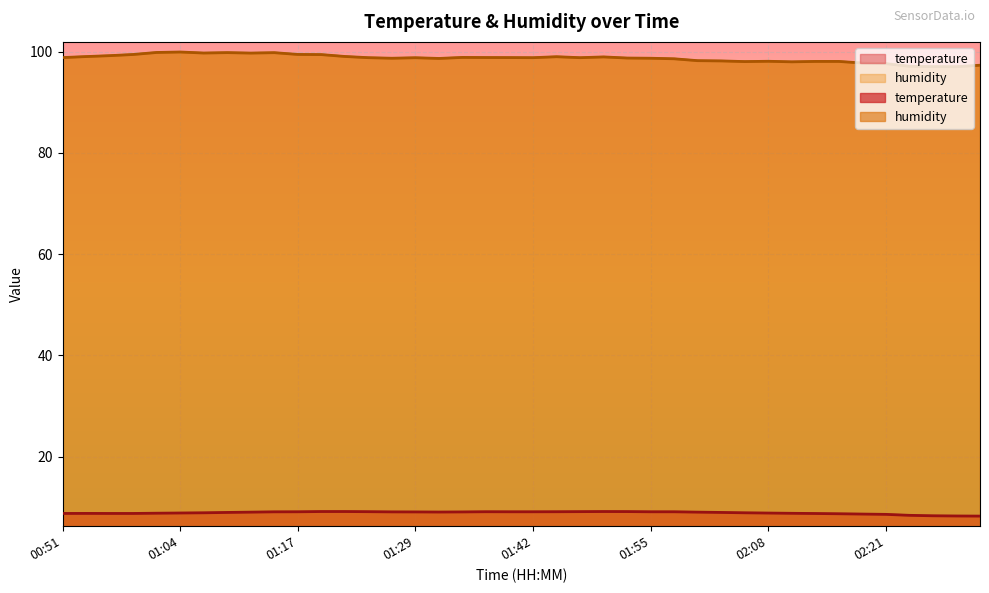

What is the value of the temperature point at the 12th from the left?

9.2